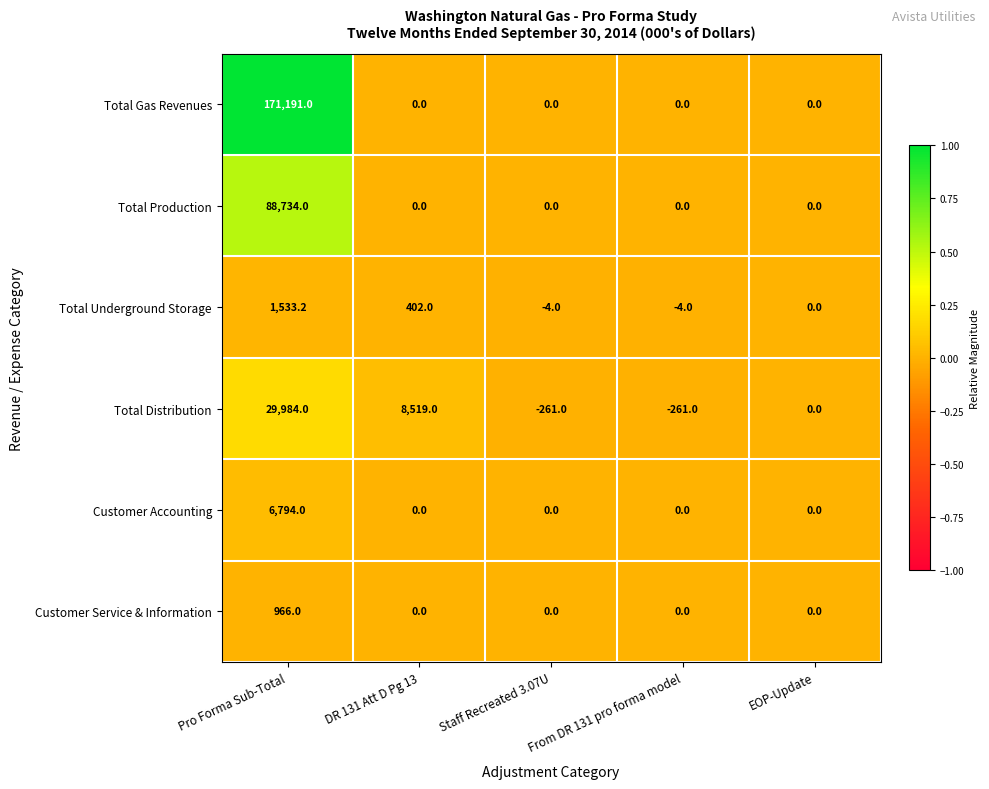

How many values in the Total Distribution series are below 0?

2